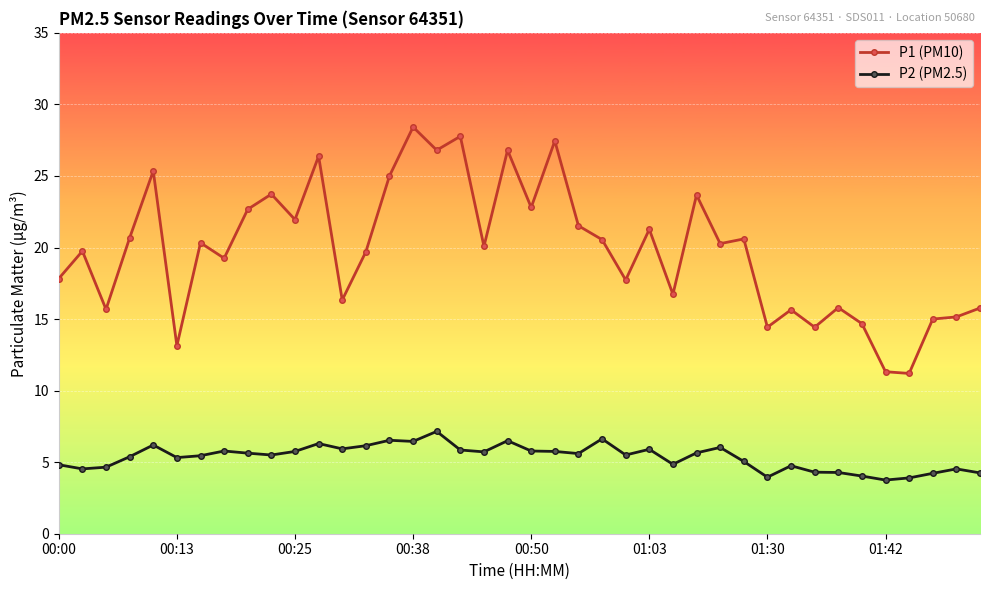

Rank the series by their average value, from lowest to highest.

P2 (PM2.5), P1 (PM10)